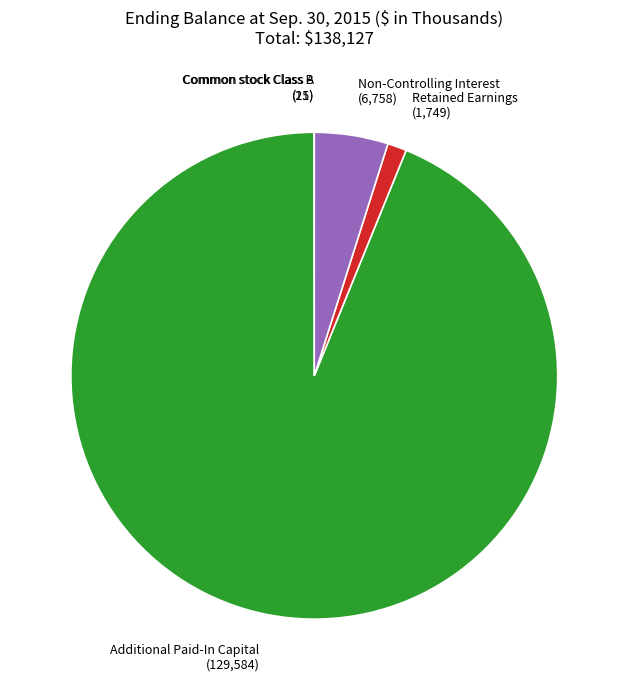

What is the largest slice in the pie chart?

Additional Paid-In Capital